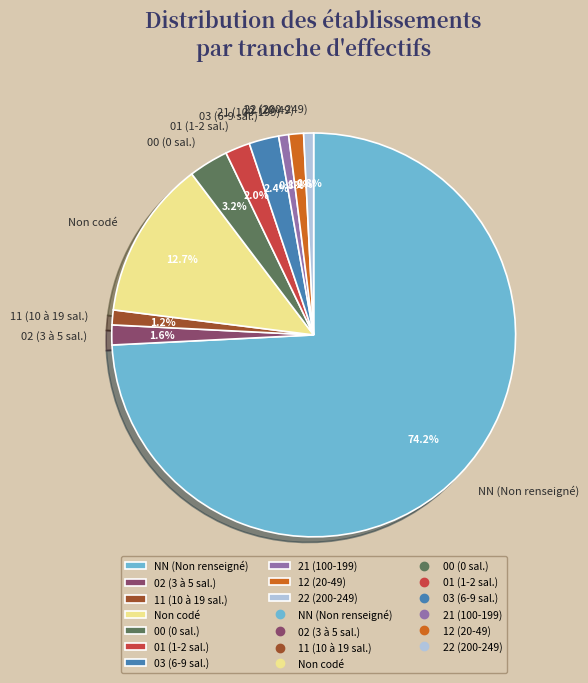

What is the largest slice in the pie chart?

NN (Non renseigné)